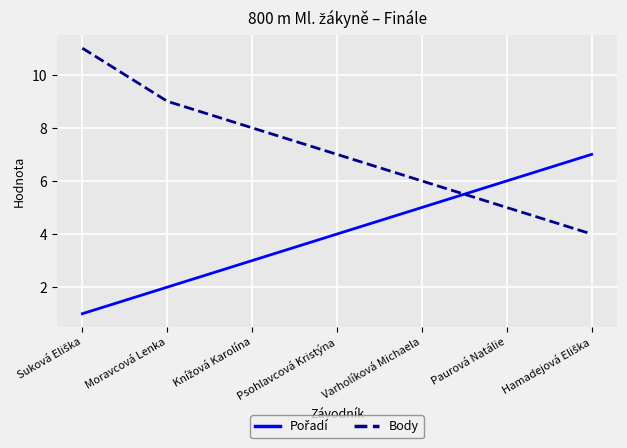

True or false: Body has a value of 3 at Moravcová Lenka.

False